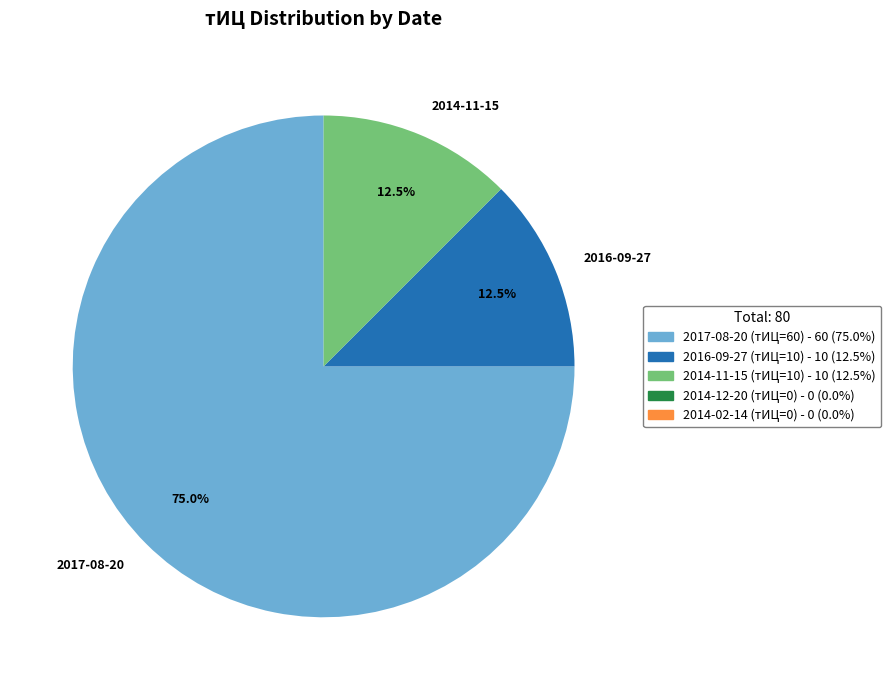

Is there any slice that represents more than half of the pie?

Yes